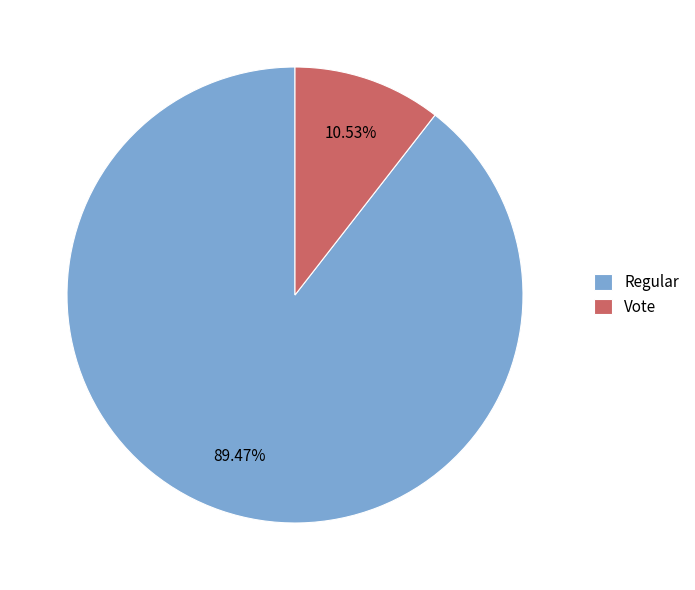

Which category has the biggest portion of the pie?

Regular